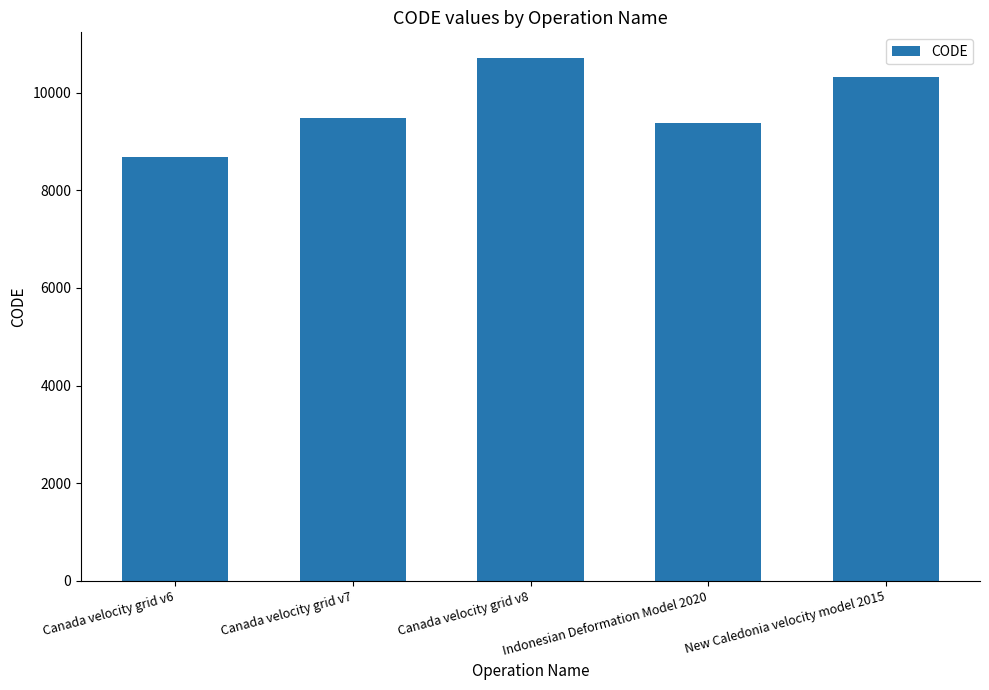

Which label corresponds to the largest value in the chart?

Canada velocity grid v8